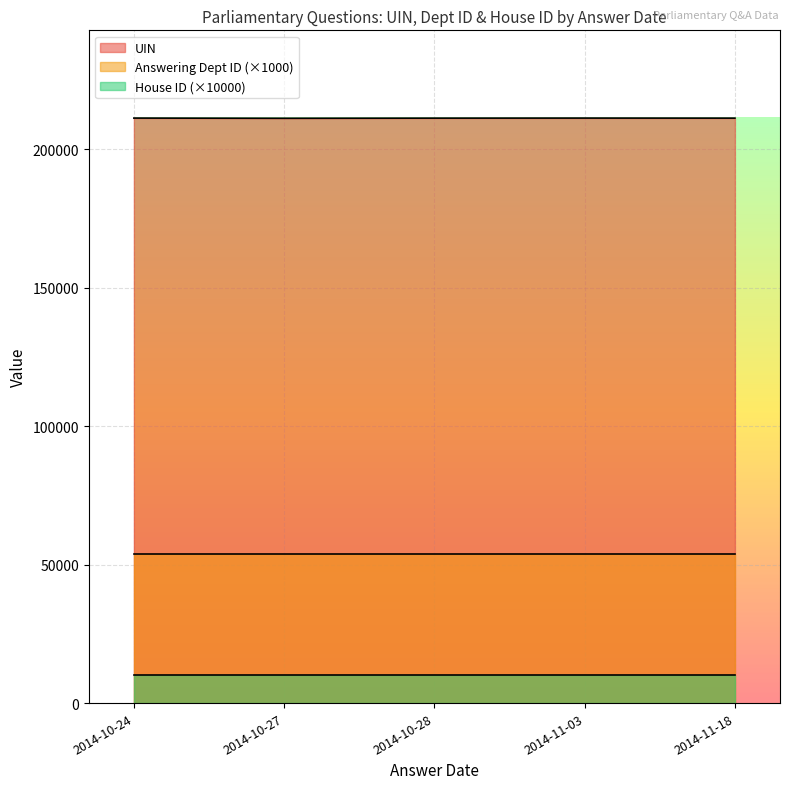

True or false: House ID has a value of 2 at 2014-10-21.

False